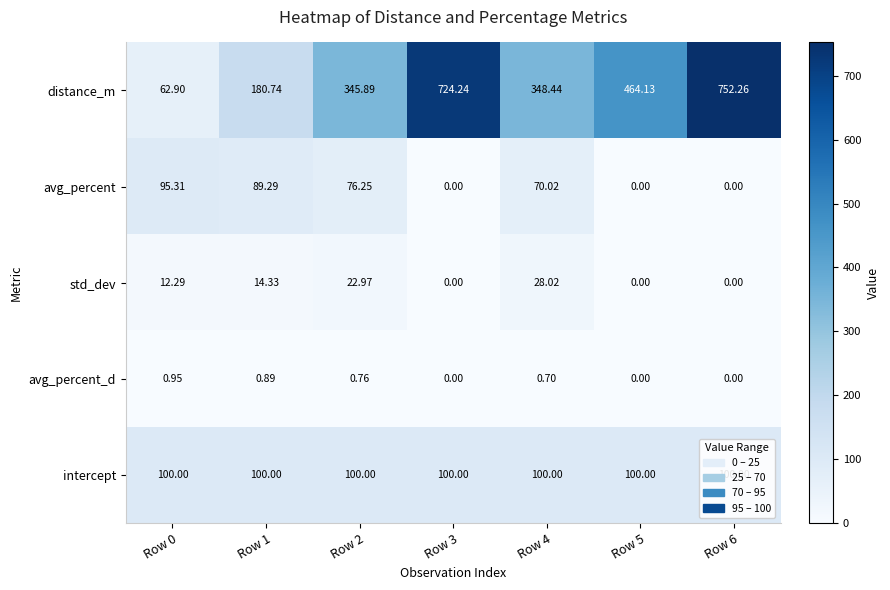

Which series has the widest spread of values?

distance_m